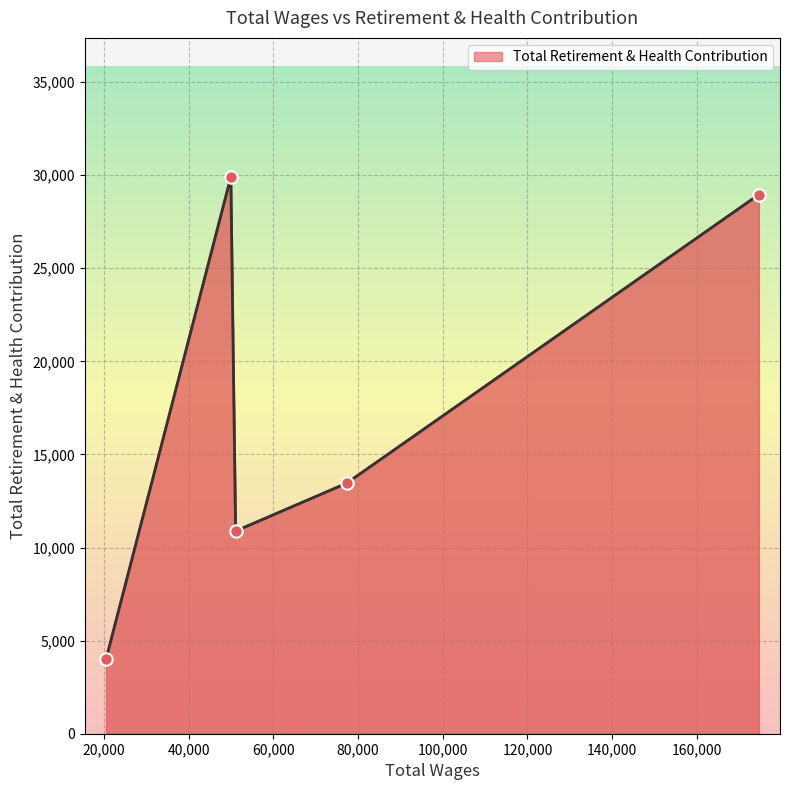

Which has a higher value, 174624.0 or 20516.0?

174624.0